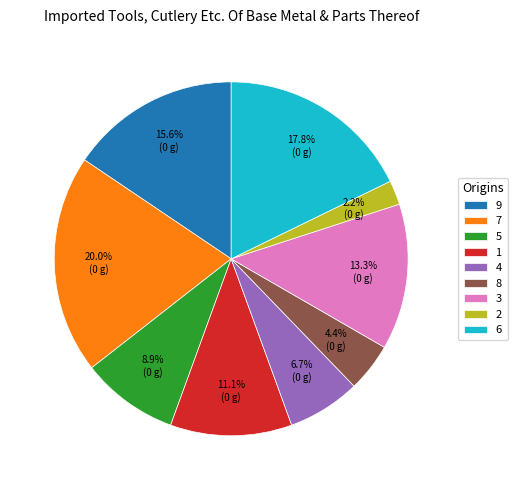

Is 5 the majority of the pie?

No